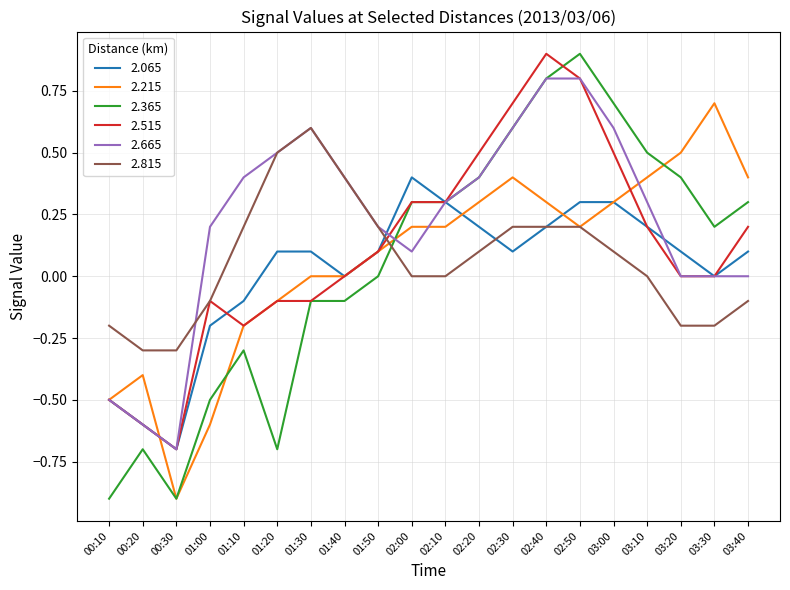

What is the minimum value for 2.065?

-0.7